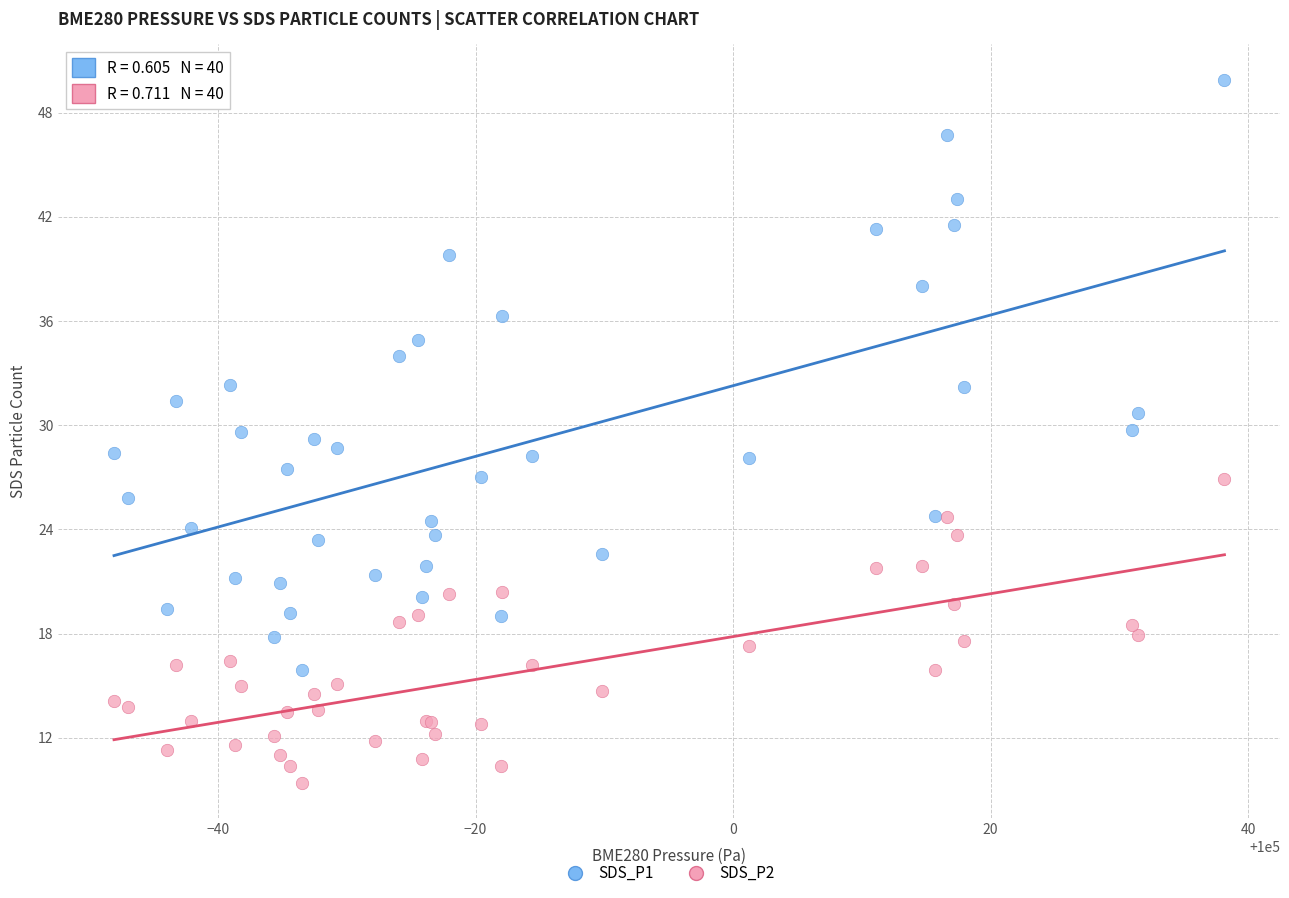

Which series reaches the maximum Y coordinate?

SDS_P1